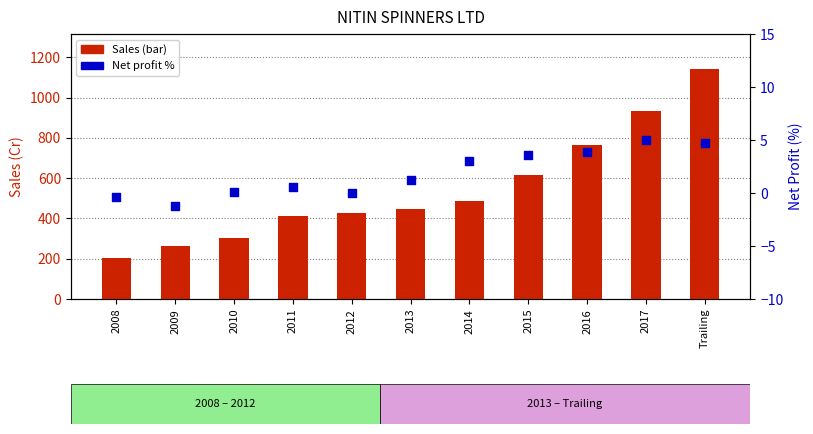

Is the value of Sales at 2012 greater than the value of Net profit (%) at 2012?

Yes